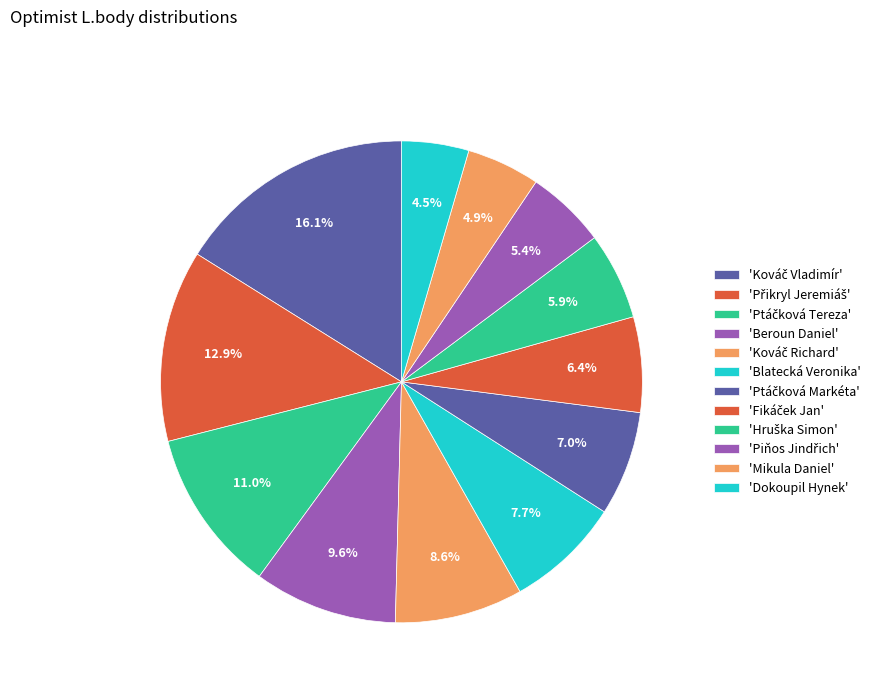

How many segments does this pie chart have?

12